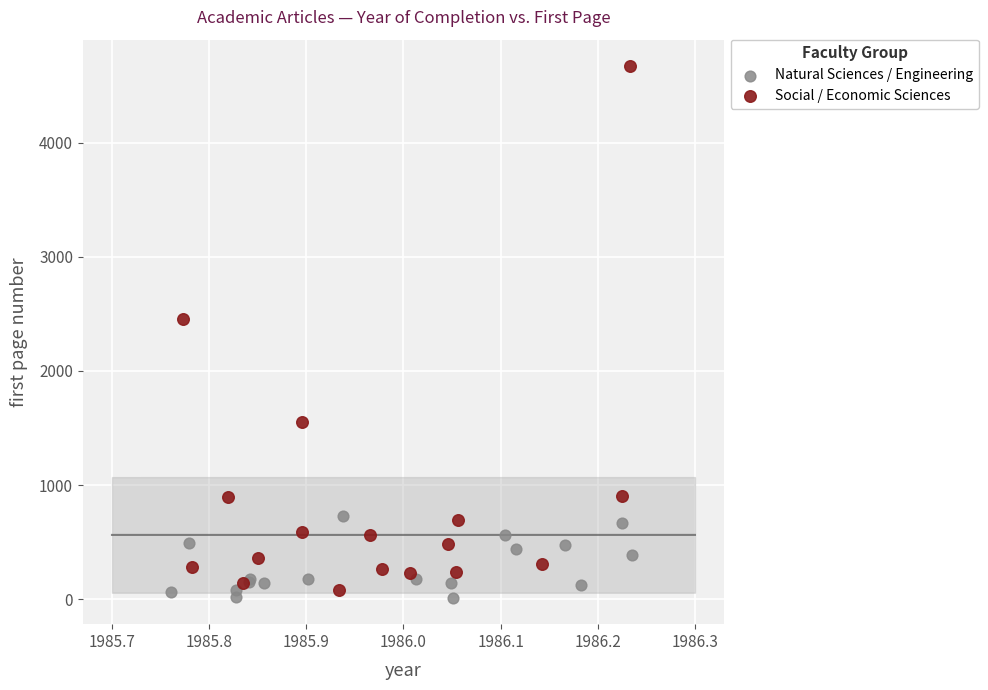

Which series contains the highest Y value?

Social / Economic Sciences